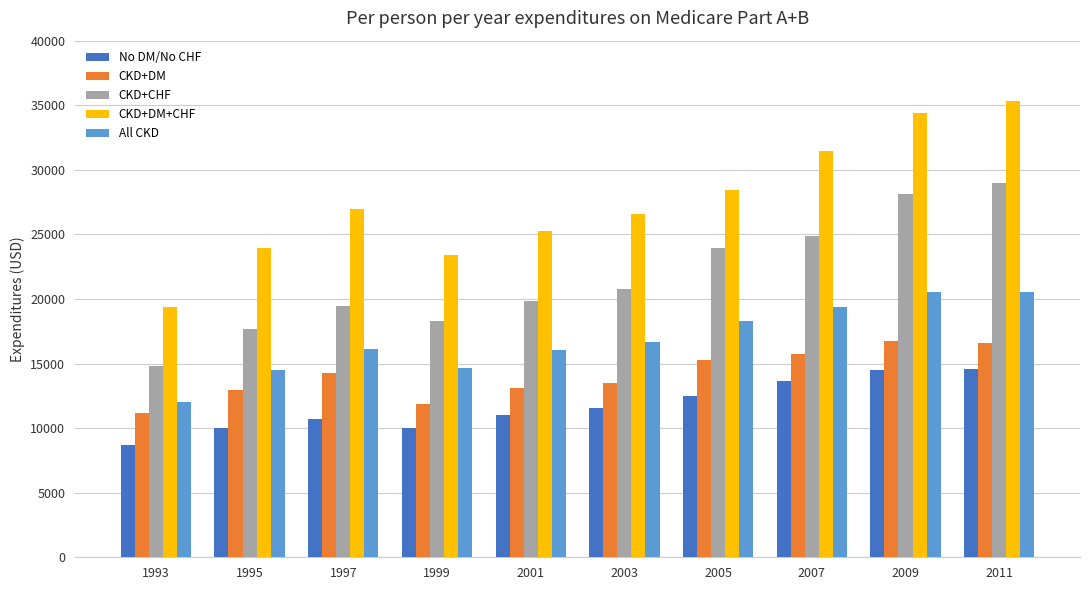

List the series in order of their peak value, lowest first.

No DM/No CHF, CKD+DM, All CKD, CKD+CHF, CKD+DM+CHF